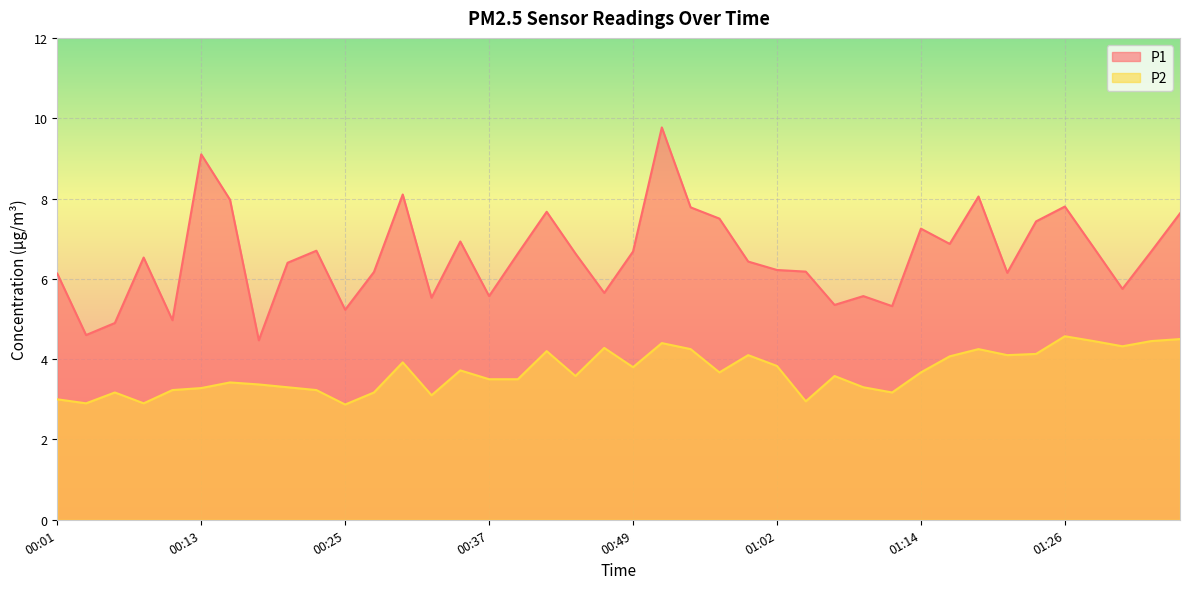

Which has a higher value, 00:28 or 00:52?

00:52